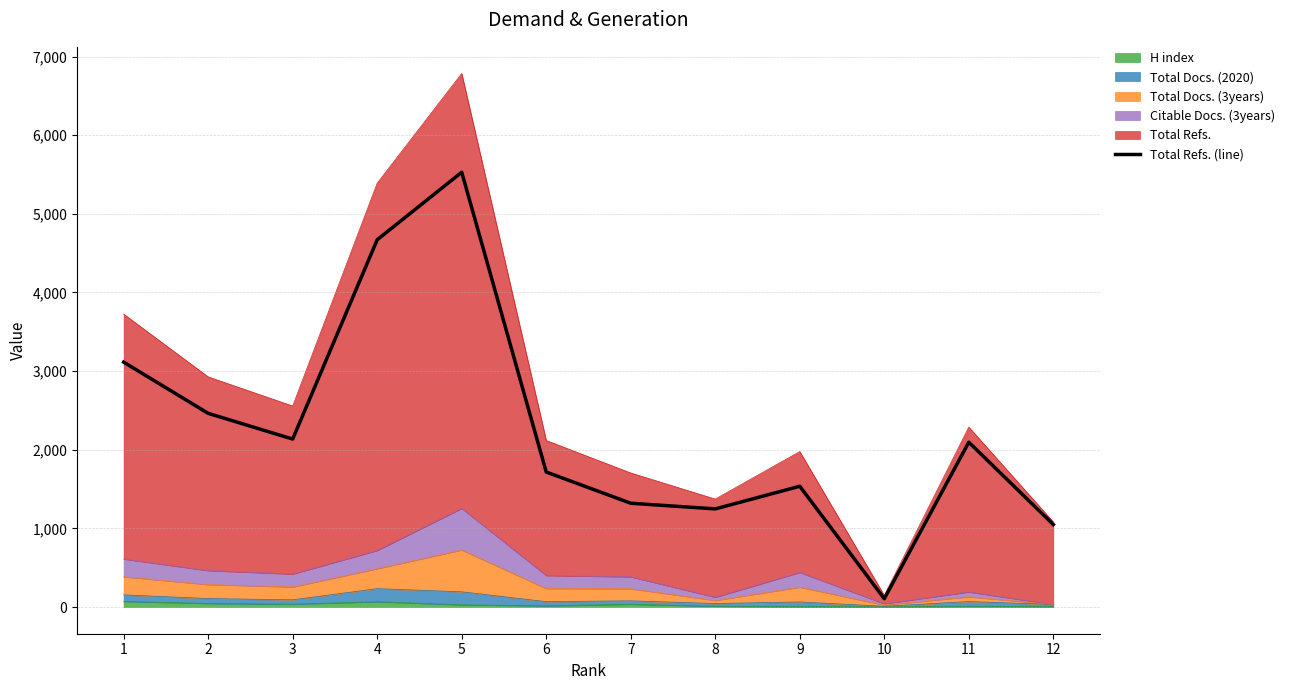

Reading right to left, what are all the values shown in this chart?

12=1049	11=2096	10=106	9=1536	8=1248	7=1320	6=1717	5=5529	4=4670	3=2136	2=2463	1=3114